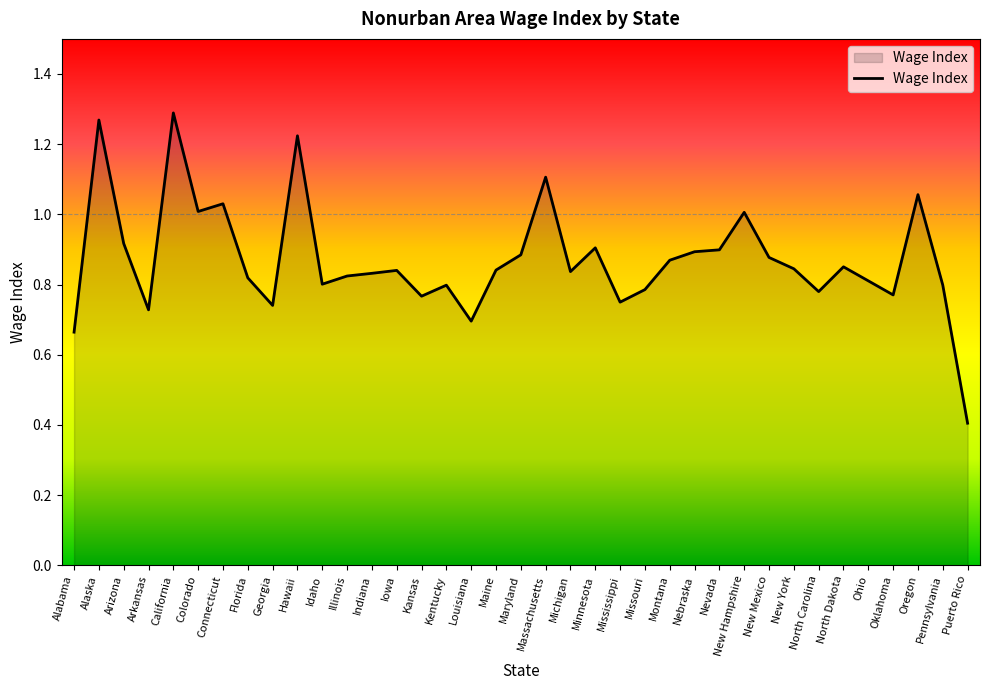

Between Ohio and Georgia, which is larger?

Ohio